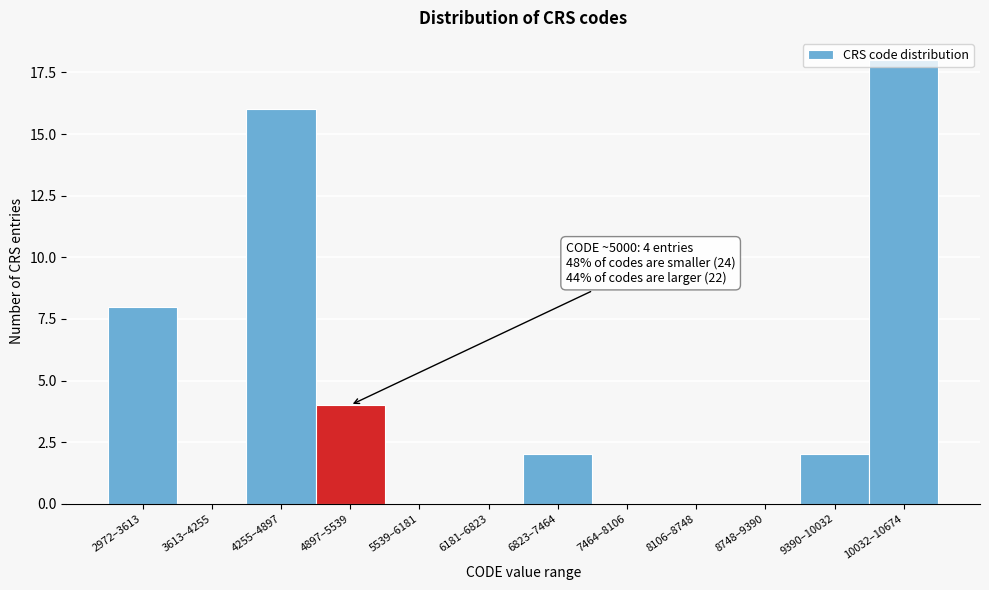

The value at 5539–6181 is 11. True or false?

False